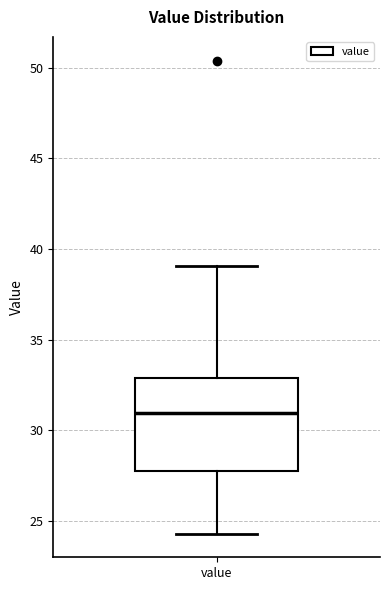

Read this box plot against the y-axis: the position of the median line, the range covered by the box, and the ends of both whiskers. The values are not printed on the chart, so give them approximately, as read against the axis.

median 31.0, box 28.0 to 33.0, whiskers 24.5 to 39.0